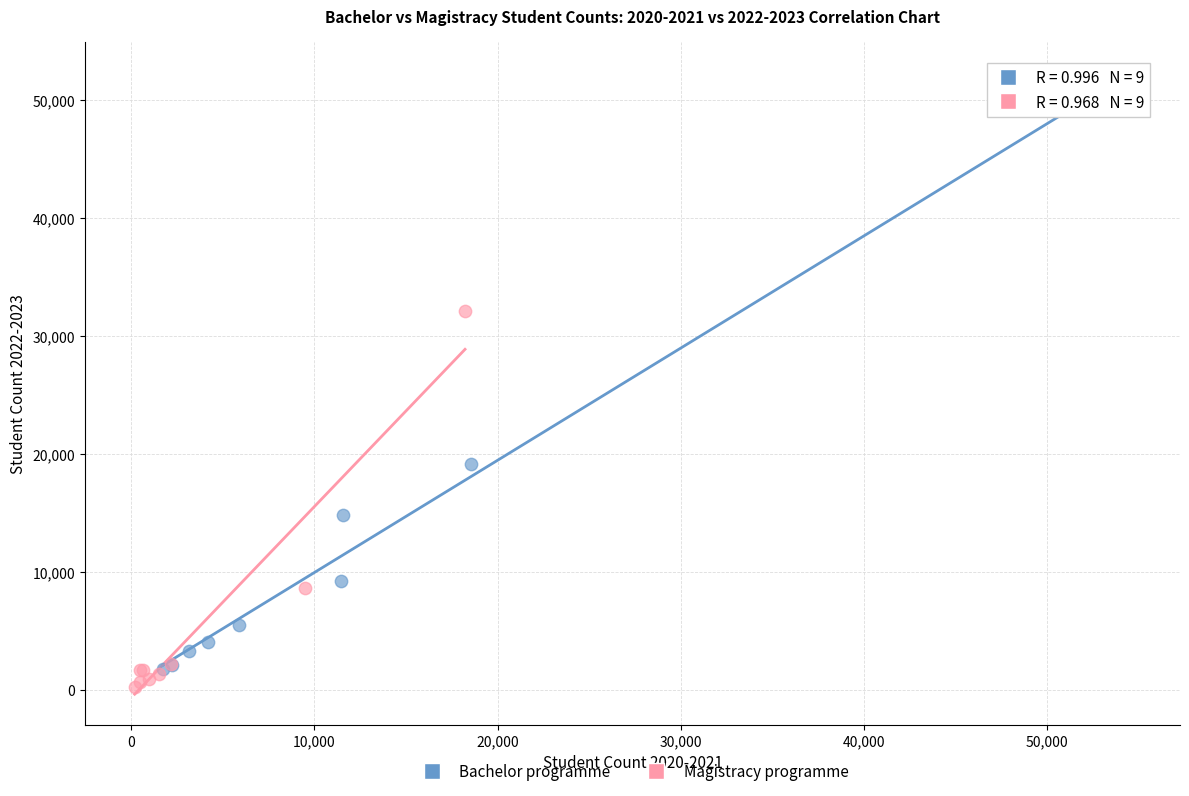

Which series reaches the maximum Y coordinate?

Bachelor programme